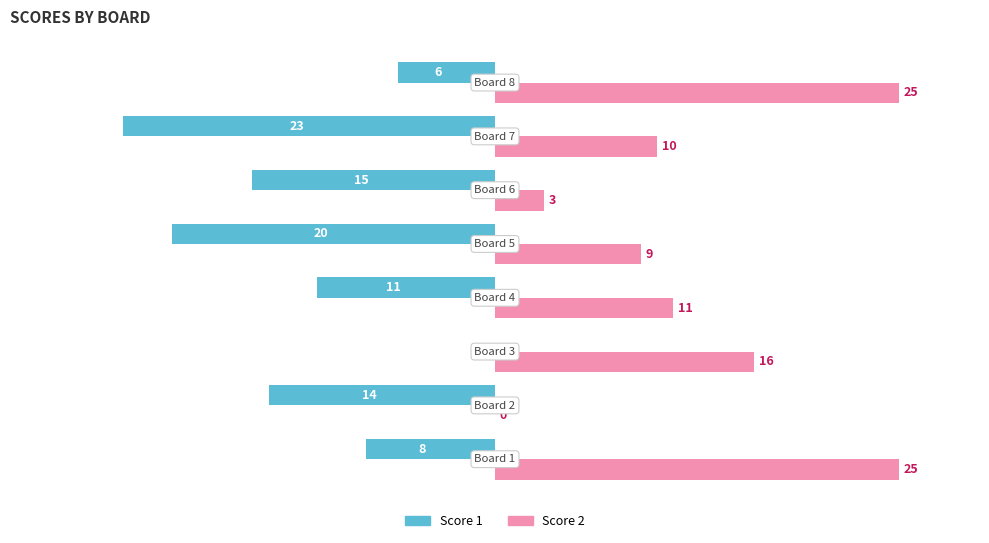

Which series has the largest total across all categories?

Score 2